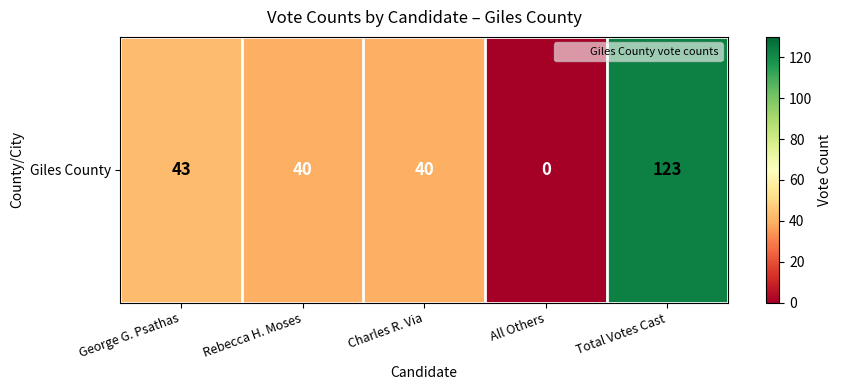

Reading left to right, list all the values displayed in this chart.

43	40	40	0	123